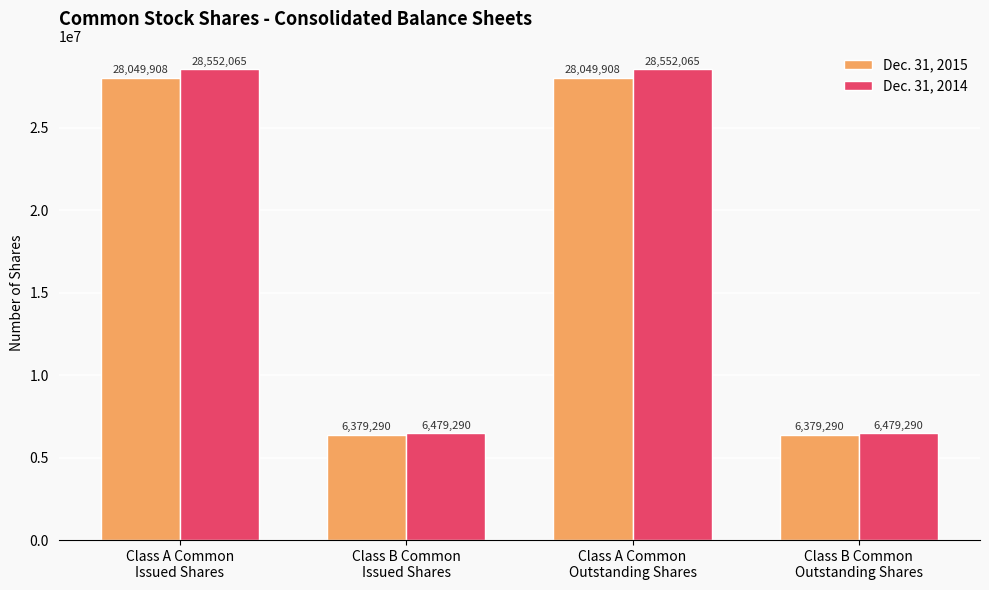

What is the highest value of the Dec. 31, 2015 series?

28049908